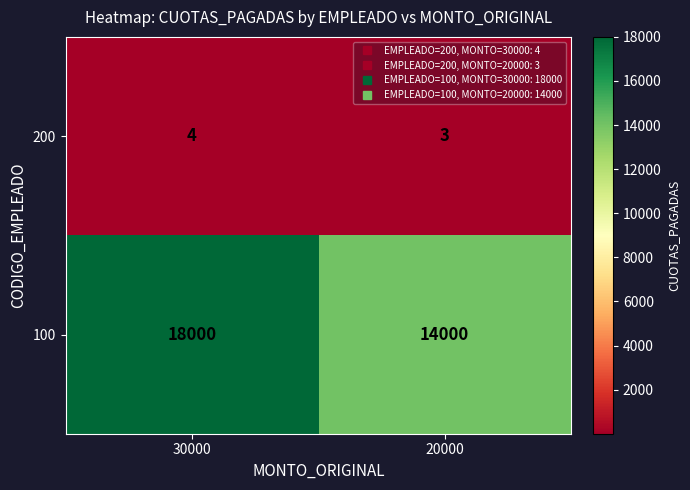

Which series has the largest range (max minus min)?

100